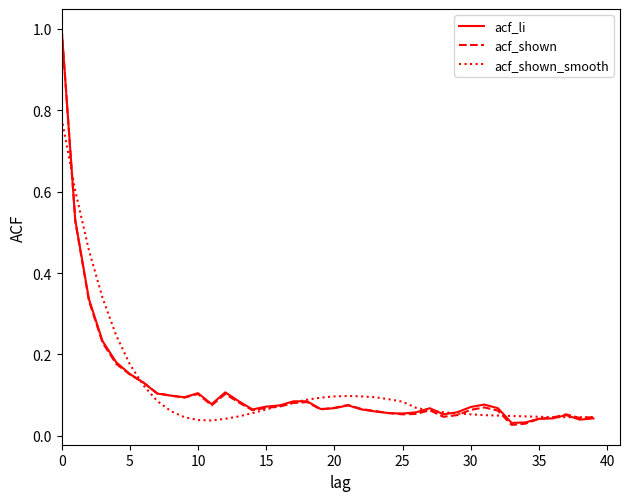

What is the greatest value displayed?

1.0